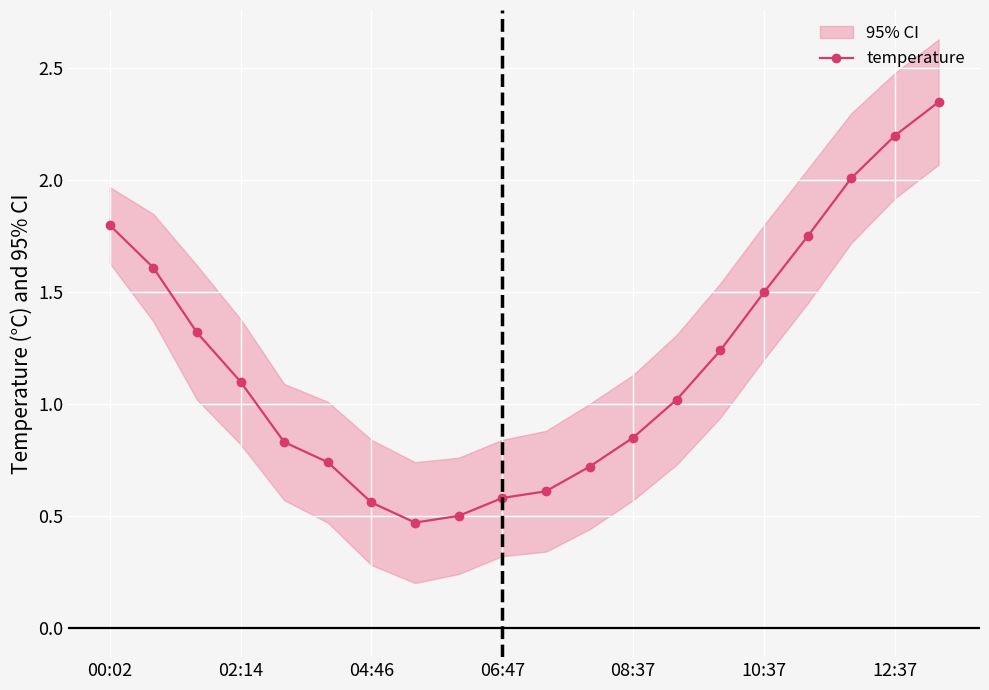

Count the number of data series in this chart.

1